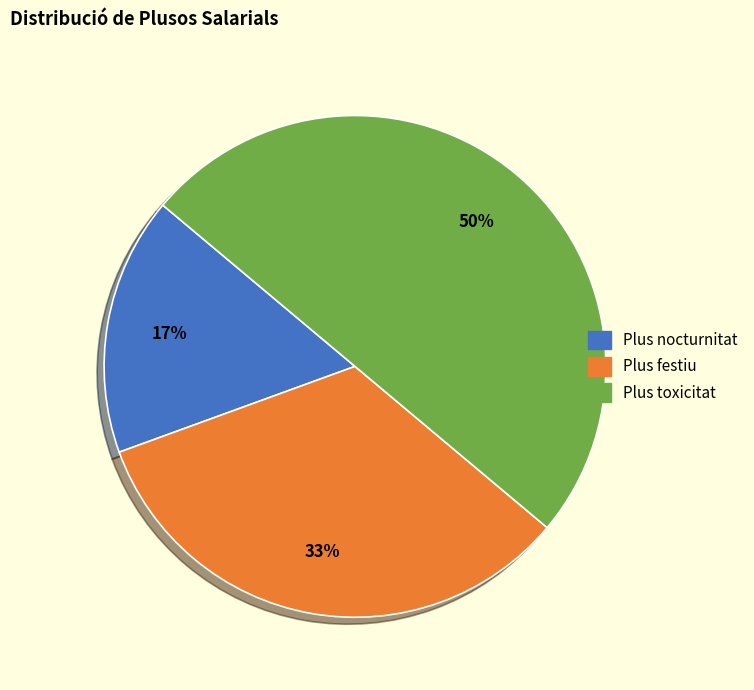

To the nearest percent, what is the combined percentage of Plus festiu and Plus toxicitat?

83%